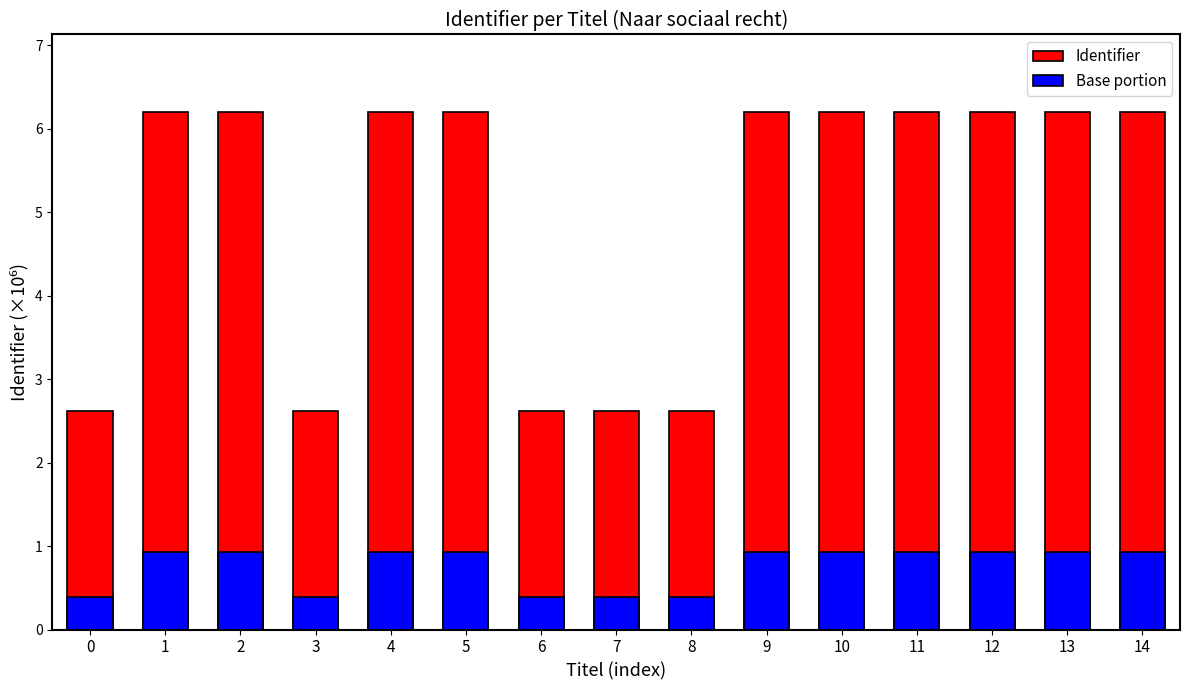

Where does the Identifier series first go above 6?

1